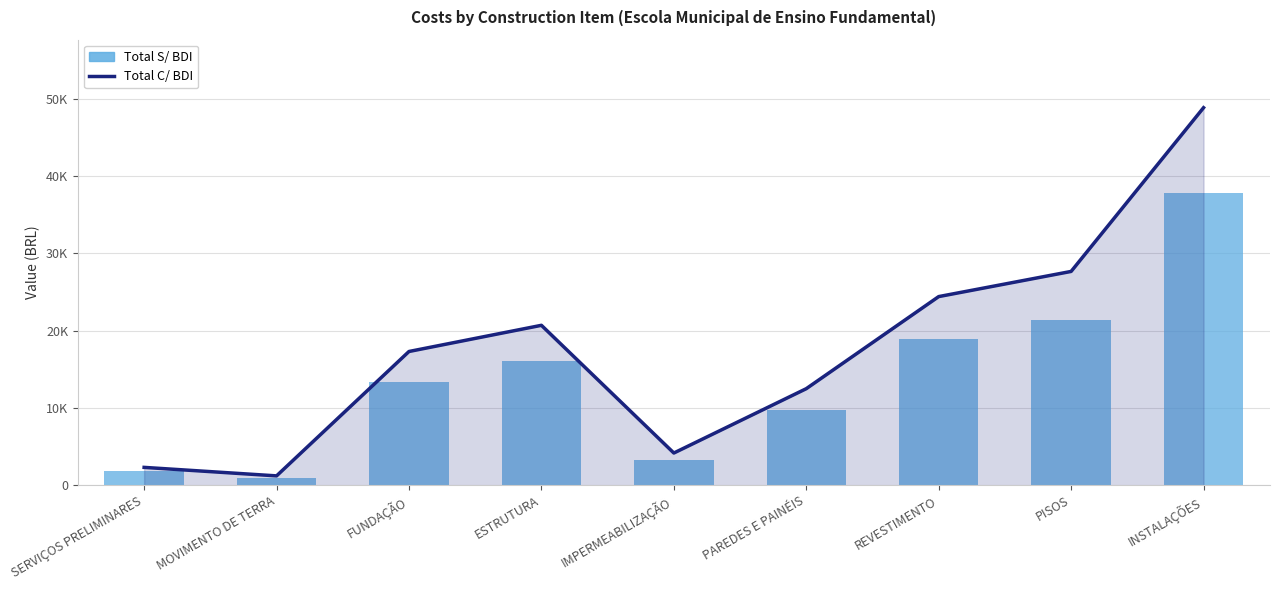

Is it true that Total C/ BDI equals 45234.6 at PISOS?

False